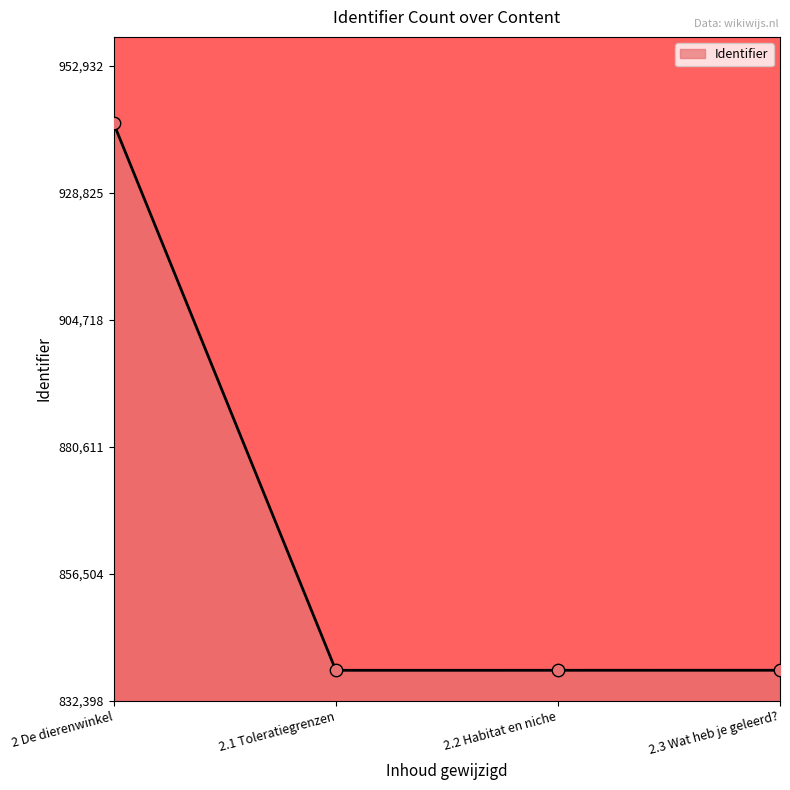

Approximately how many times larger is the value at 2.2 Habitat en niche compared to 2 De dierenwinkel?

0.1